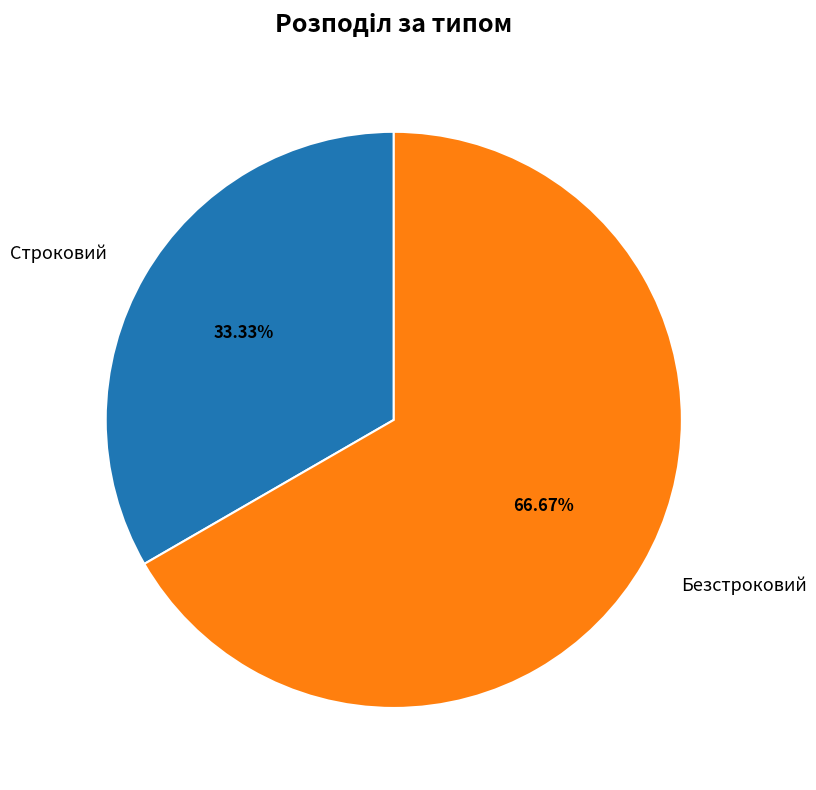

Is Безстроковий the majority of the pie?

Yes